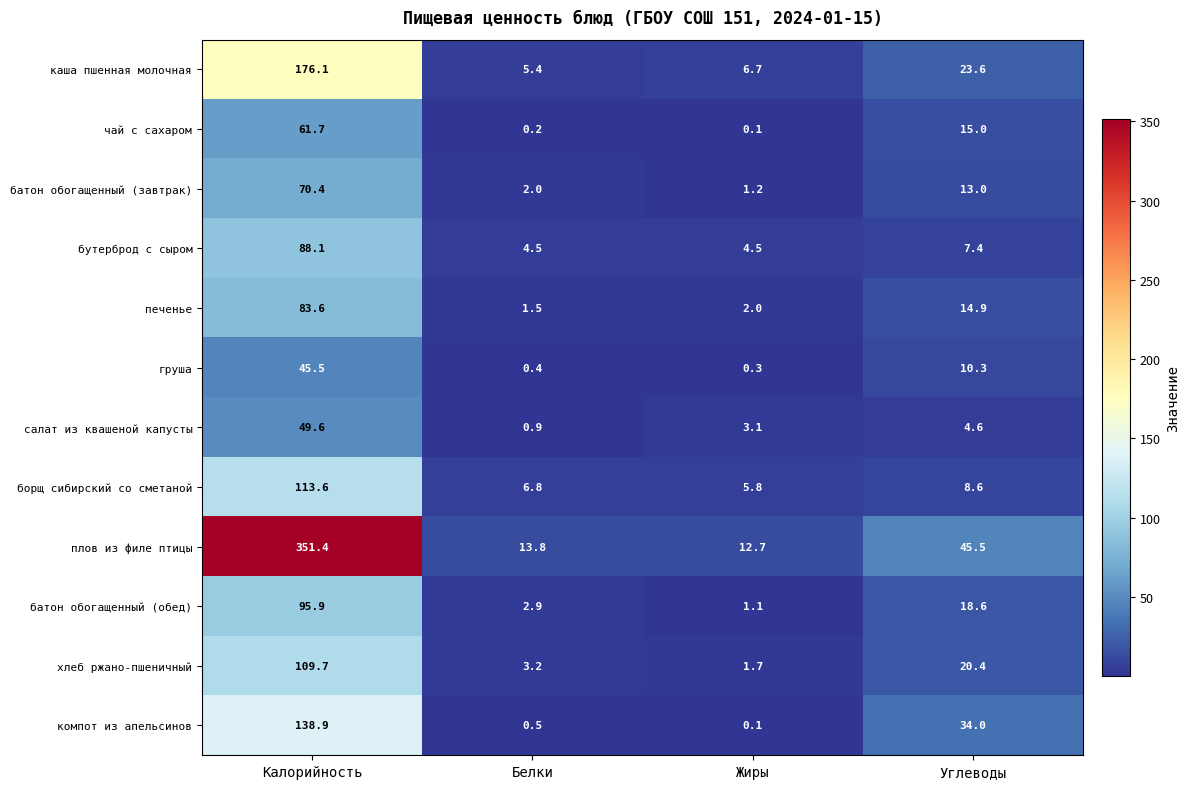

How many data points in салат из квашеной капусты are less than 4?

2